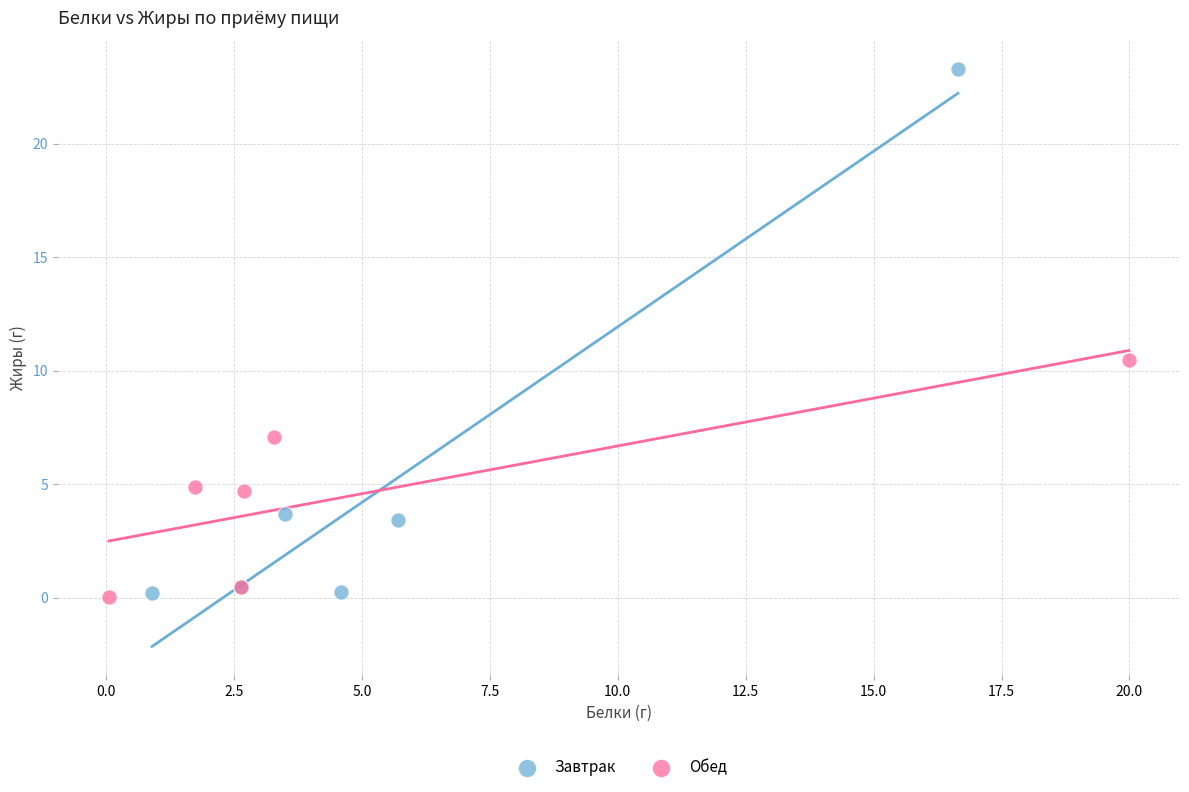

Which series contains the highest Y value?

Завтрак